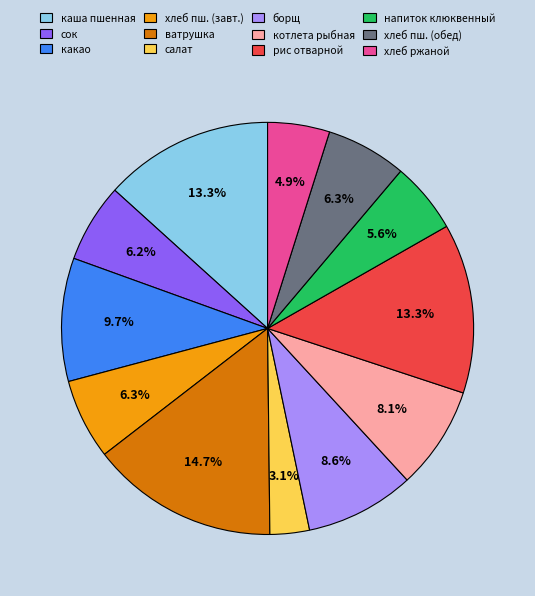

Do напиток клюквенный and хлеб ржаной together represent more than half of the pie?

No